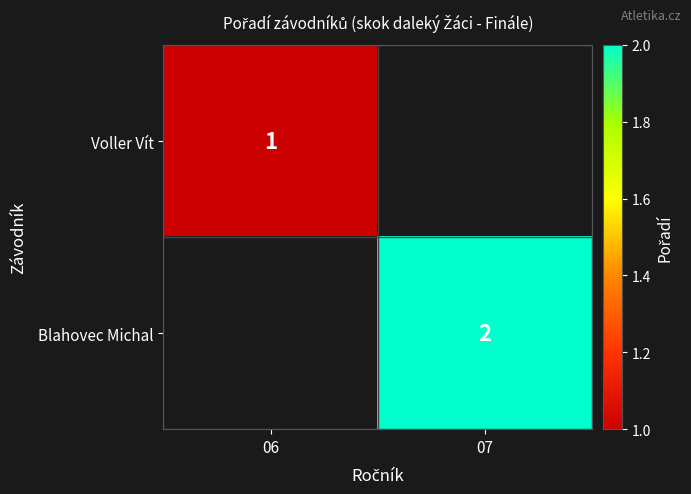

The Blahovec Michal series shows 1 at 07. True or false?

False